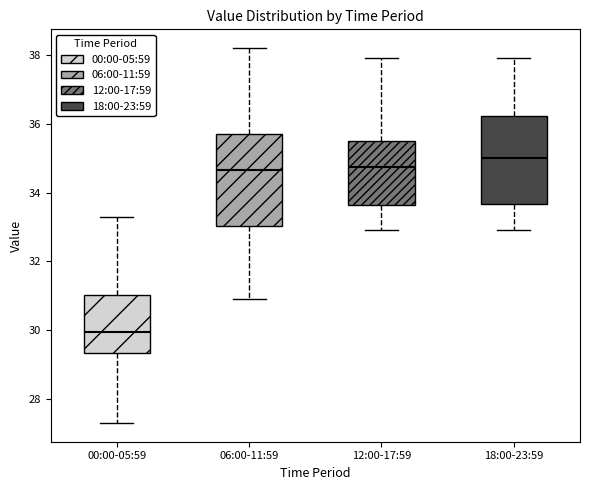

Reading left to right, transcribe this box plot: for each box, give where its median line is, the range the box spans, and where its two whiskers end, as read against the y-axis. The values are not printed on the chart, so give them approximately, as read against the axis.

00:00-05:59: median 30.0, box 29.4 to 31.0, whiskers 27.4 to 33.4
06:00-11:59: median 34.6, box 33.0 to 35.8, whiskers 31.0 to 38.2
12:00-17:59: median 34.8, box 33.6 to 35.6, whiskers 33.0 to 38.0
18:00-23:59: median 35.0, box 33.6 to 36.2, whiskers 33.0 to 38.0